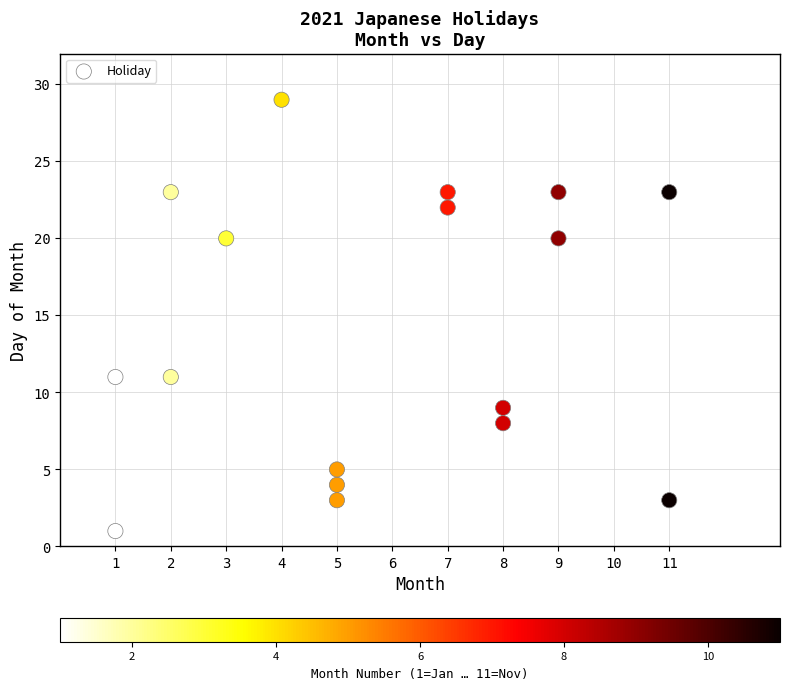

What is the range of X values (max minus min)?

10